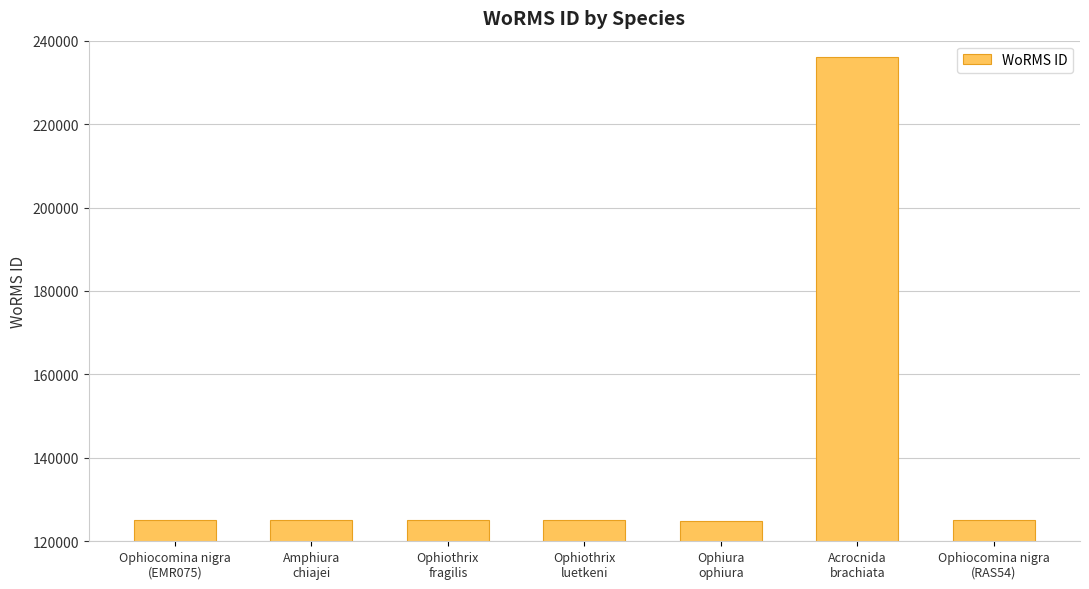

What is the change in value from Ophiothrix
fragilis to Ophiocomina nigra
(RAS54)?

-104